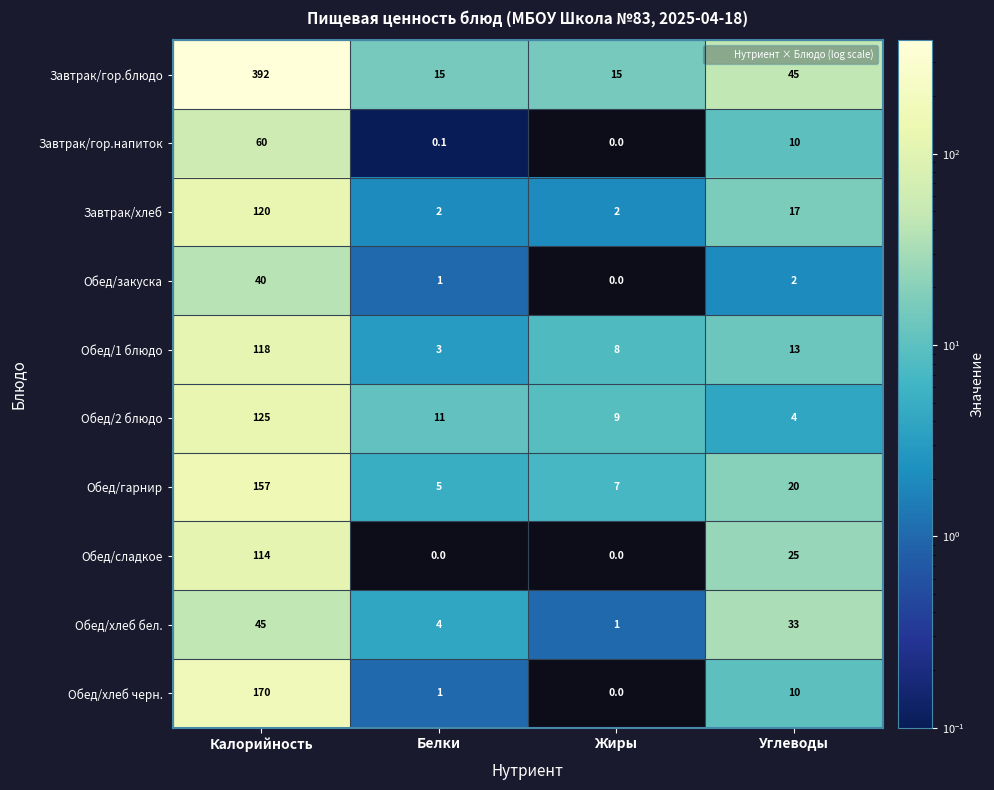

What is the average value of the Завтрак/гор.блюдо series?

116.8